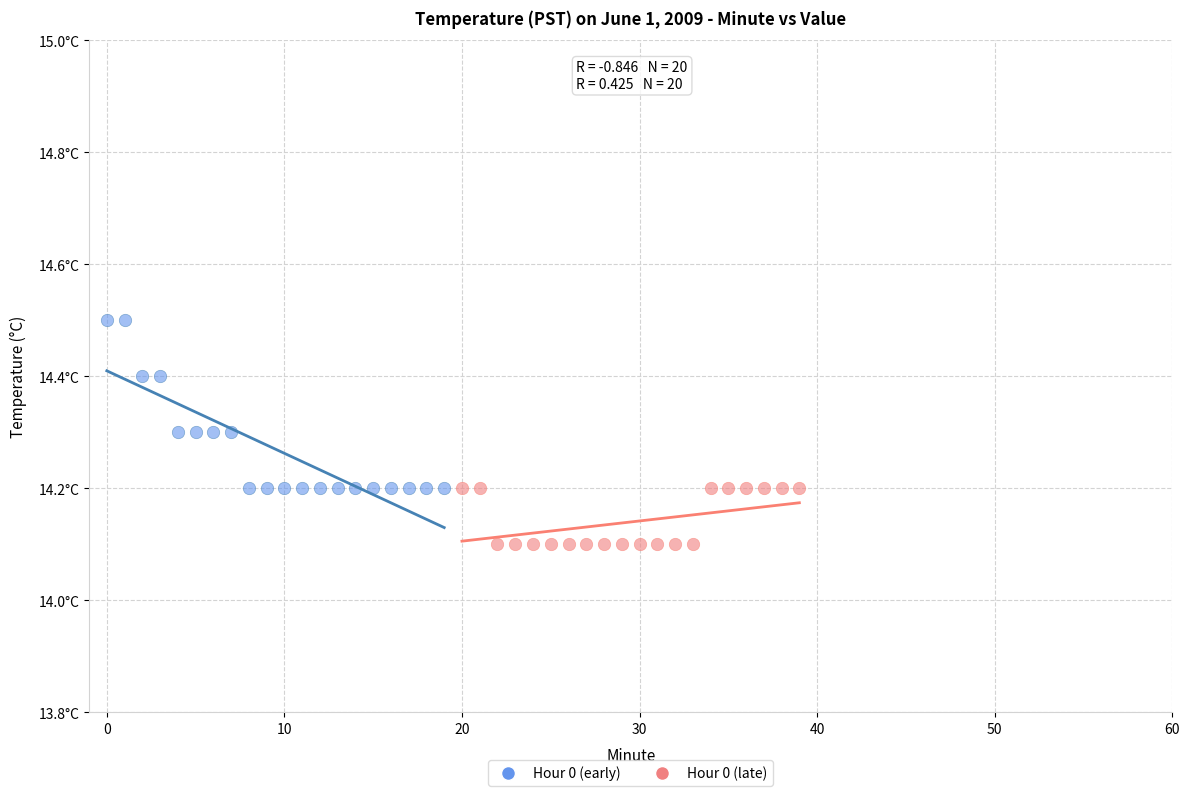

Which series contains the highest Y value?

Hour 0 (early)